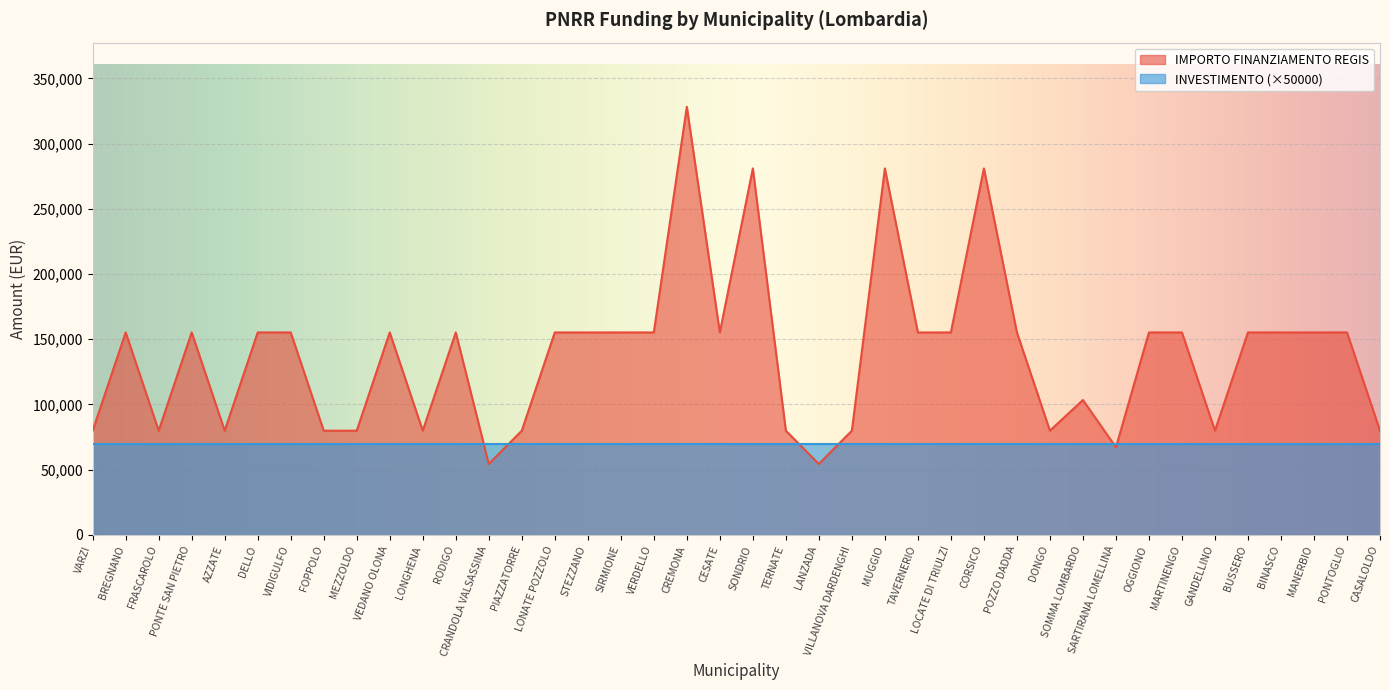

What is the sum of the values at POZZO DADDA and SIRMIONE?

310468